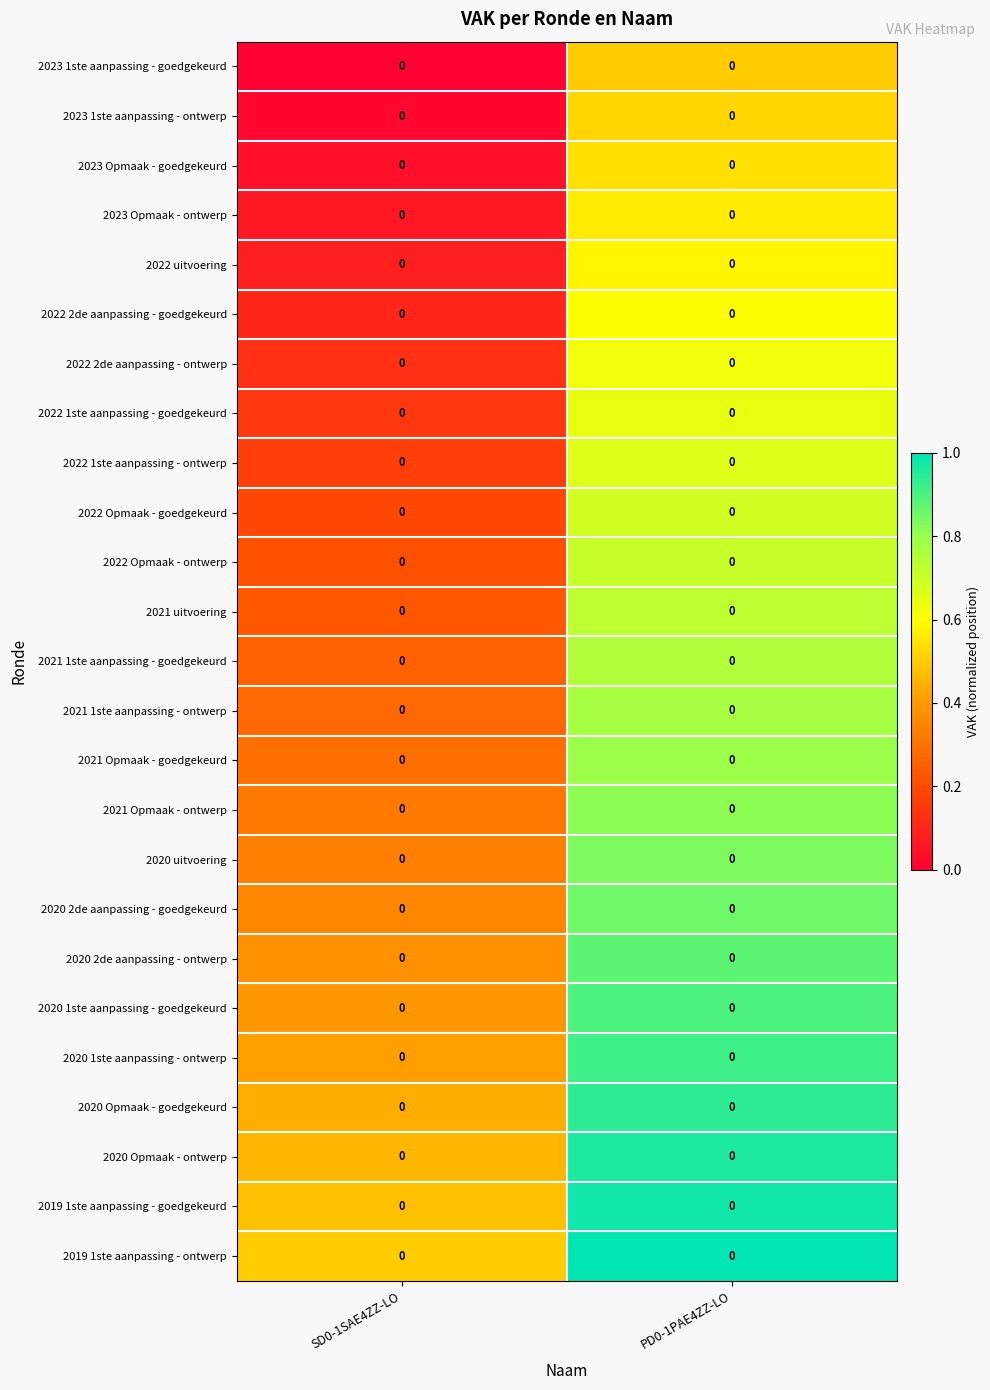

True or false: 2019 1ste aanpassing - goedgekeurd has a value of 0.7 at SD0-1SAE4ZZ-LO.

False